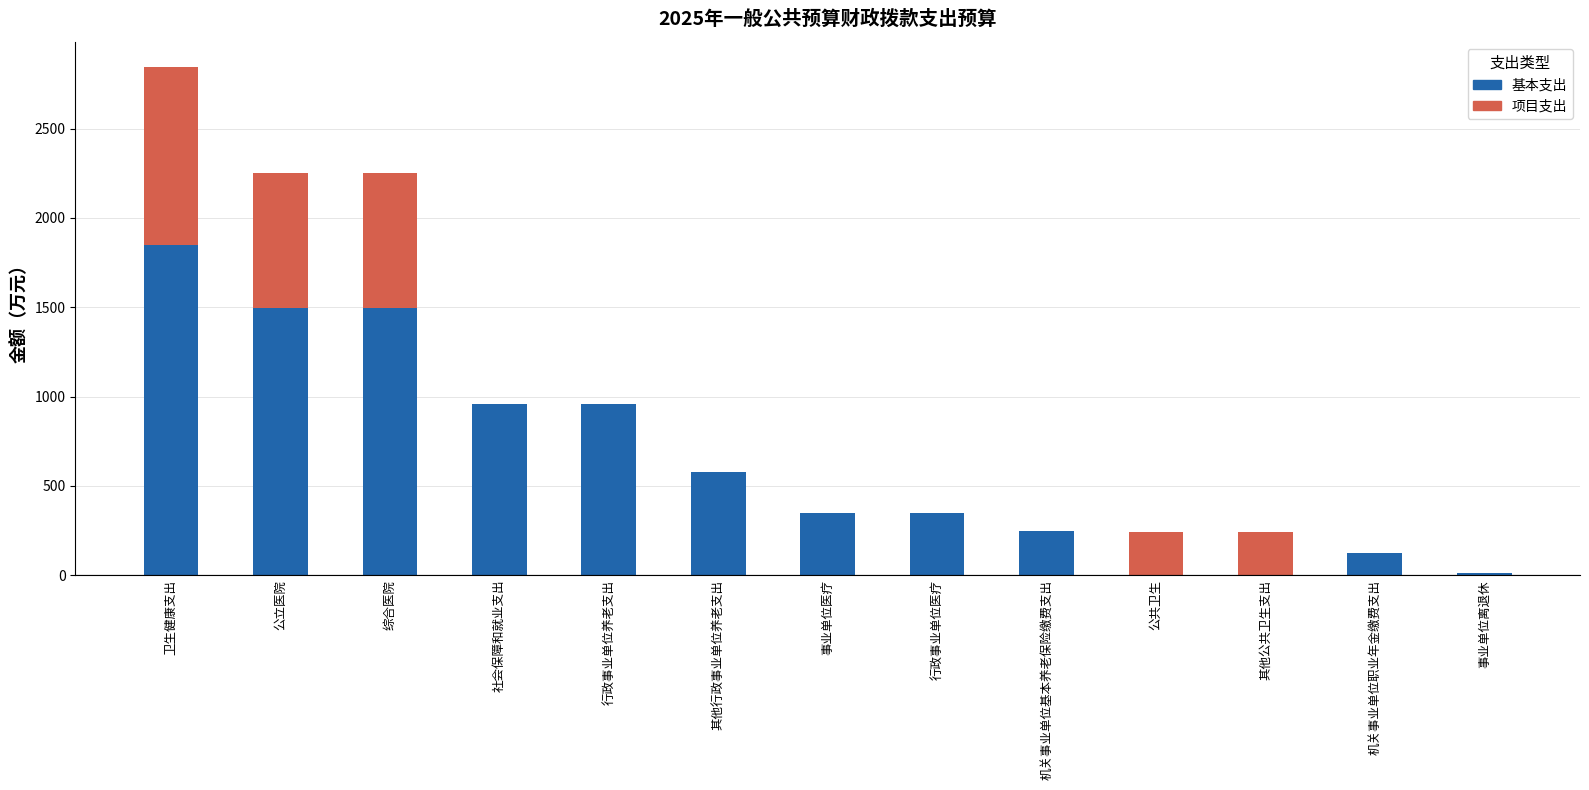

Is it true that 基本支出 equals 985.7 at 公共卫生?

False